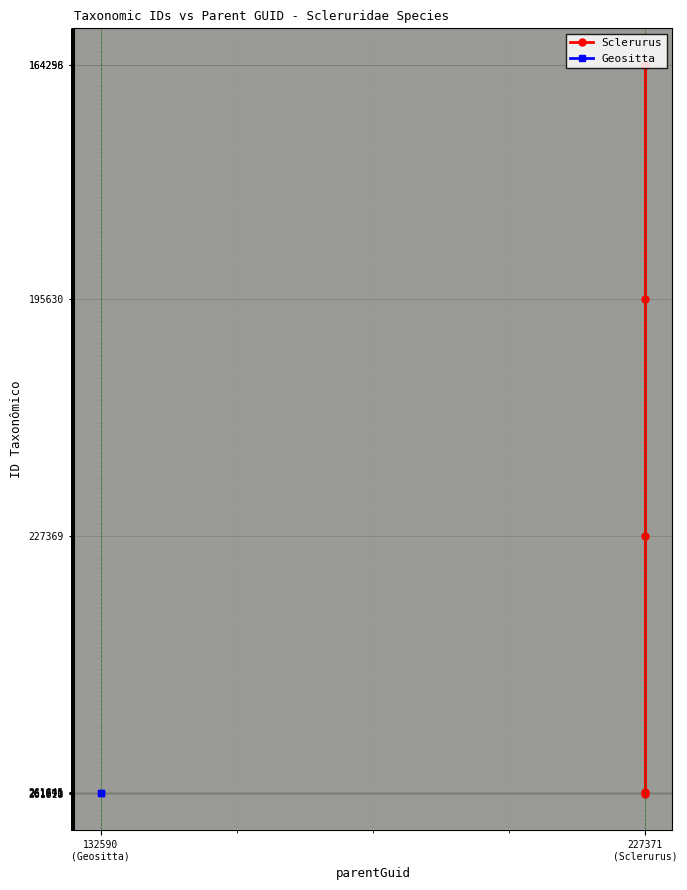

True or false: the data shows 195630 at 227371 (Sclerurus).

True